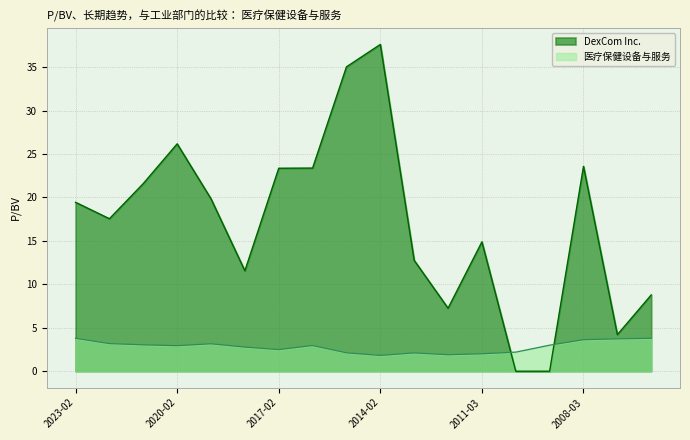

In 医疗保健设备与服务, how many points are lower than both neighbors (excluding endpoints)?

4